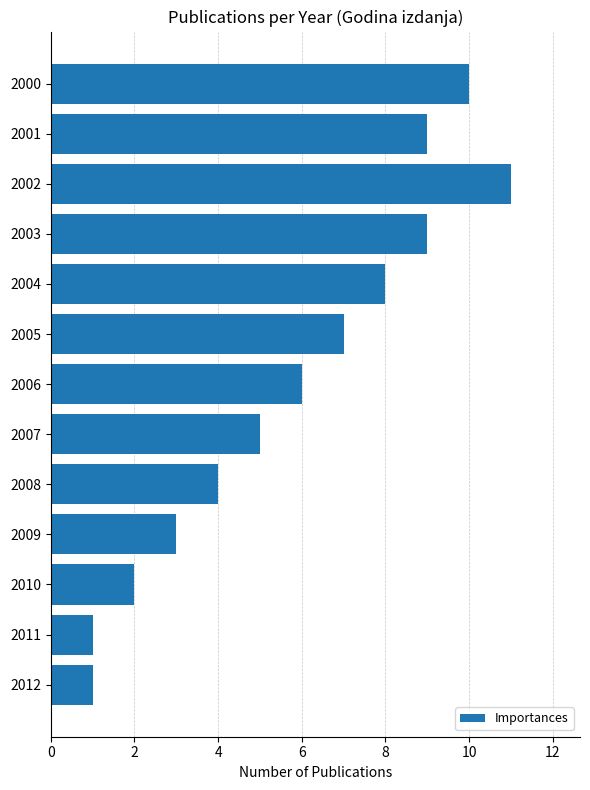

Which has a higher value, 2012 or 2005?

2005